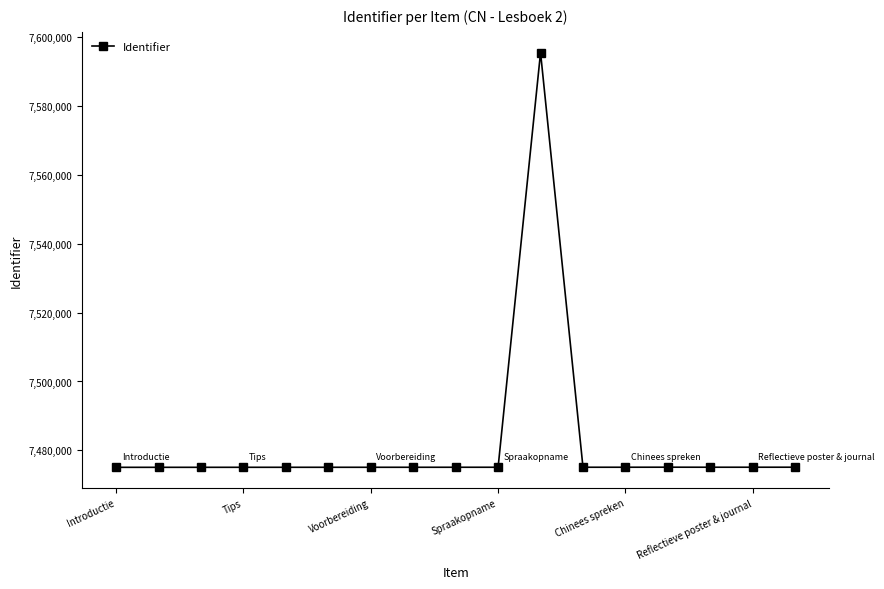

What is the value of the 16th point from the left?

7475113